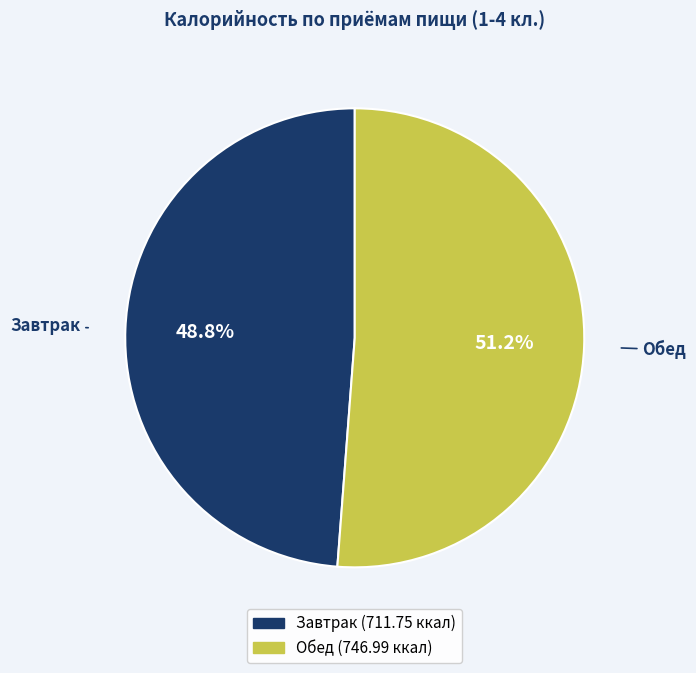

What is the ratio of the value at Завтрак to the value at Обед?

1.0